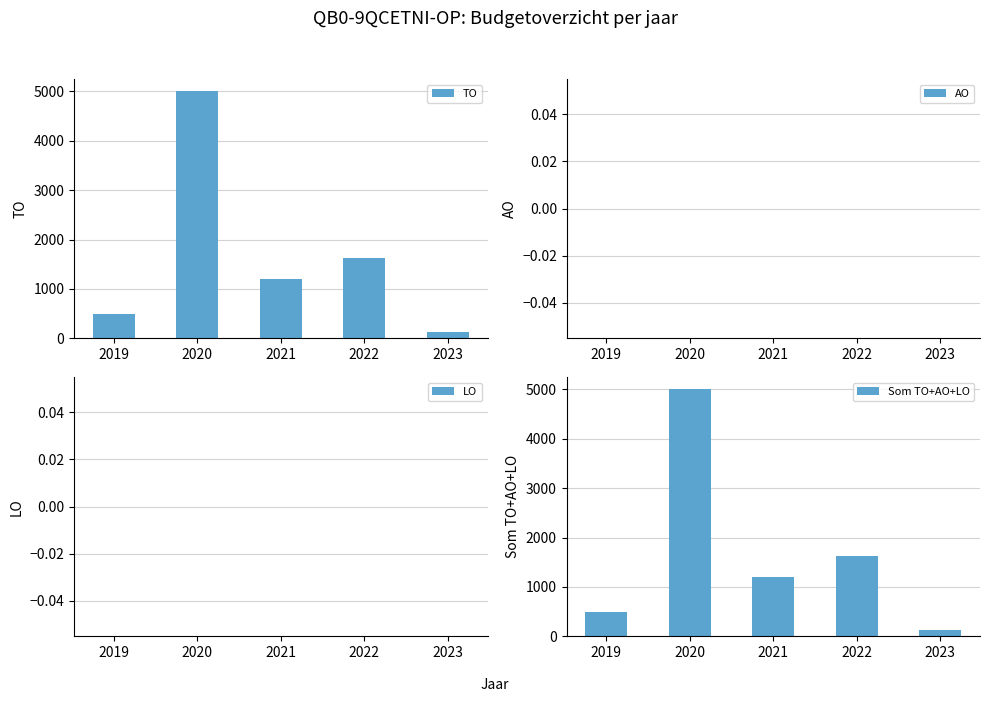

Reading left to right, transcribe all the data shown in this chart.

TO: 500	5000	1206	1618	125
AO: 0	0	0	0	0
LO: 0	0	0	0	0
Som TO+AO+LO: 500	5000	1206	1618	125